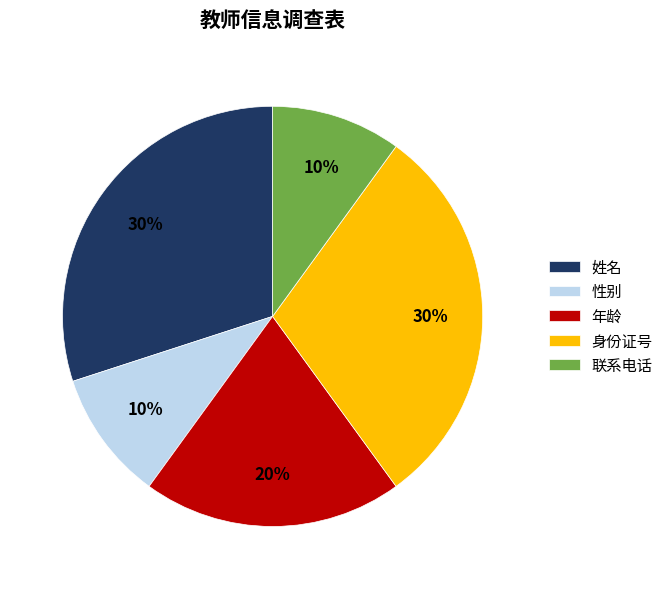

How many slices are in this pie chart?

5